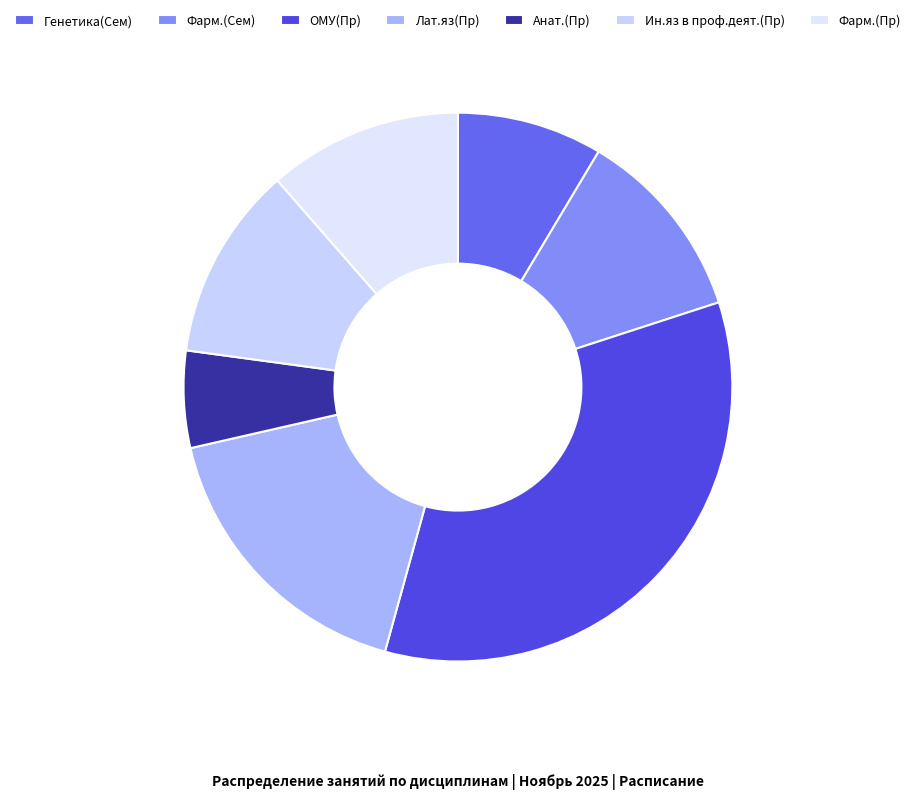

Is it true that Лат.яз(Пр) is 17% of the pie?

True